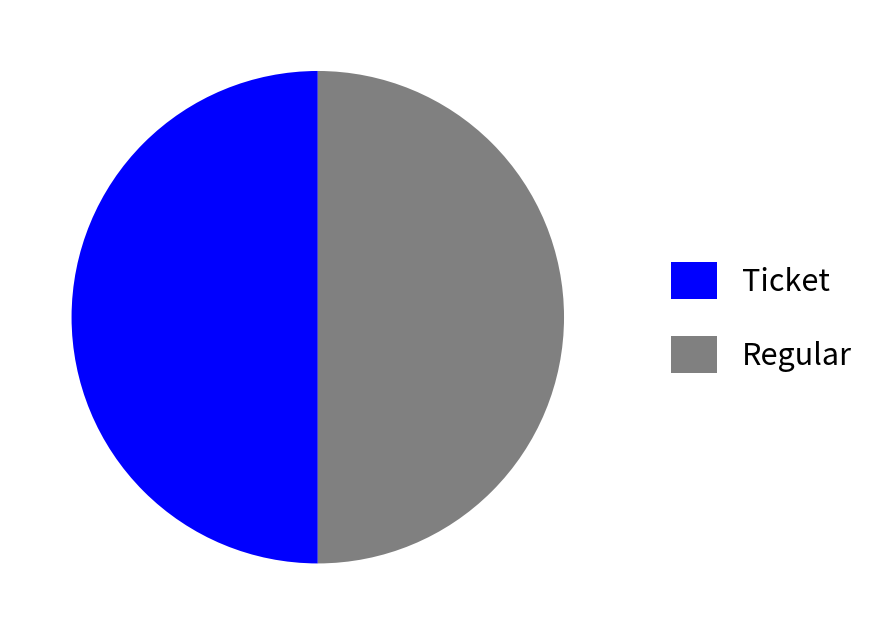

The Regular slice represents 99% of the pie. True or false?

False